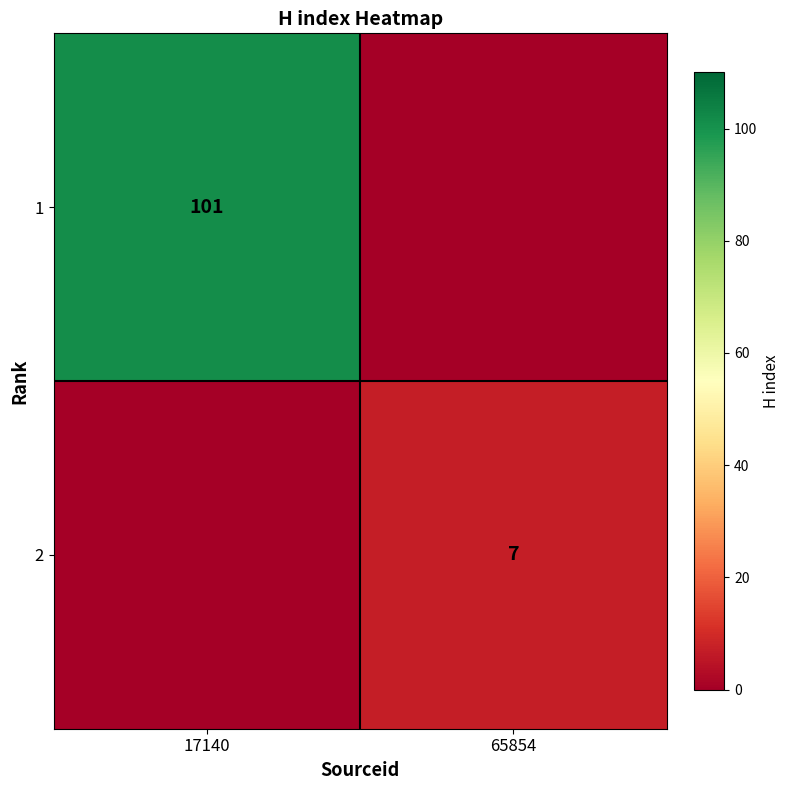

True or false: 1 has a value of 45 at 17140.

False